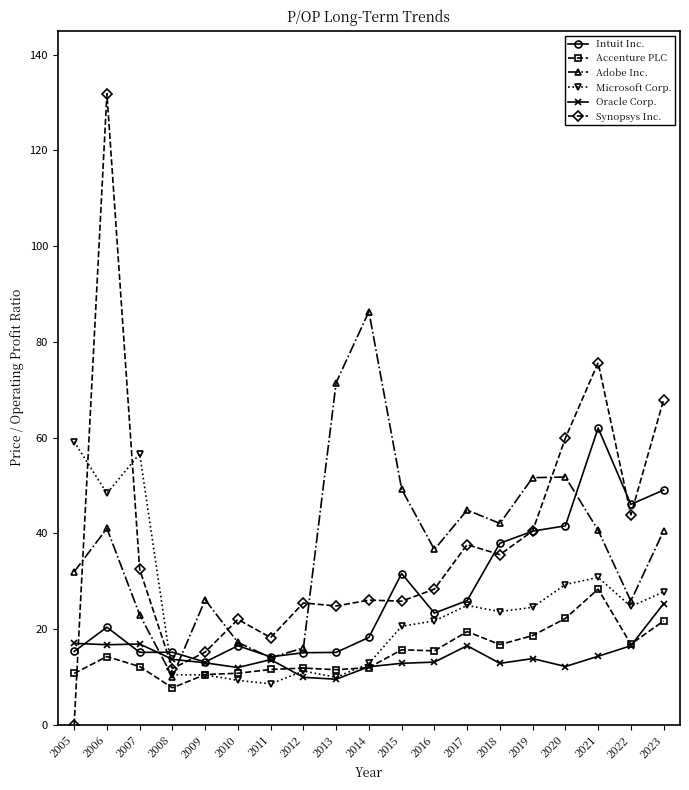

At which label is Synopsys Inc. closest to 65?

2023